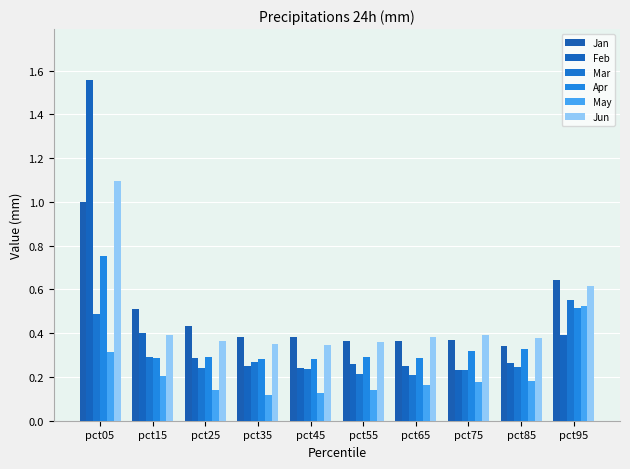

What is the difference between the highest and lowest values at pct65?

0.2